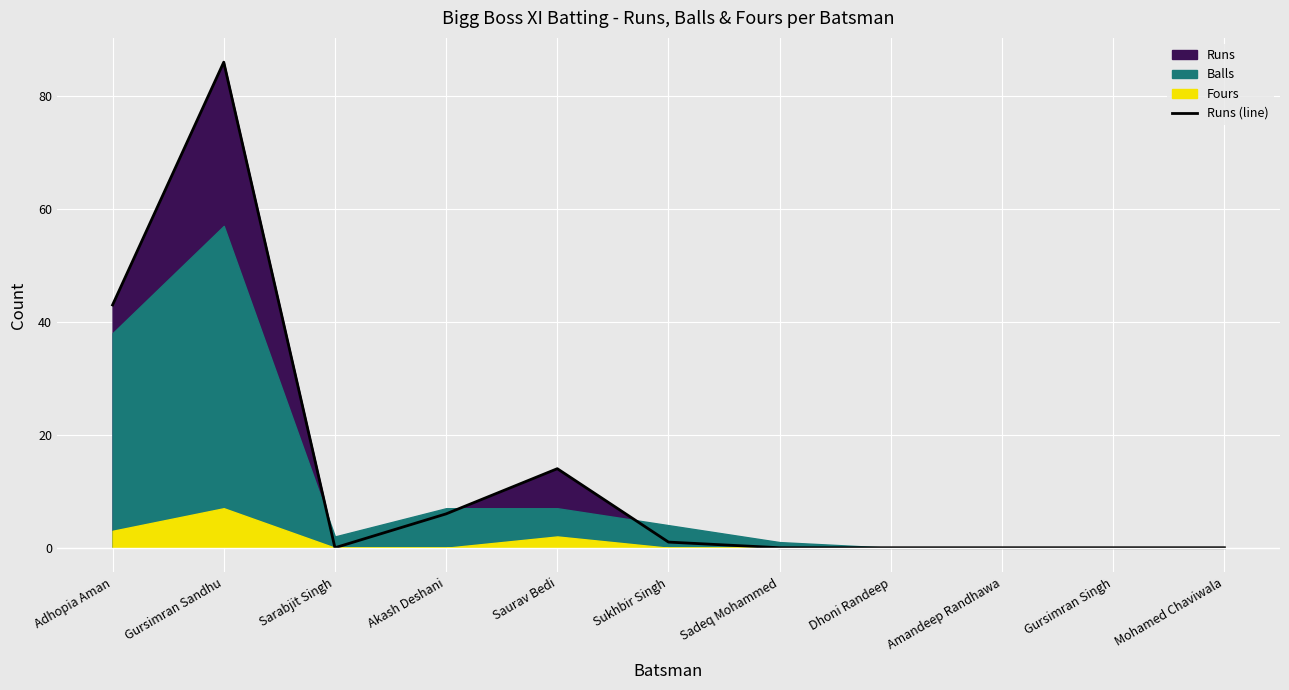

List the labels in order of value, largest first.

Gursimran Sandhu, Adhopia Aman, Saurav Bedi, Akash Deshani, Sukhbir Singh, Sarabjit Singh, Sadeq Mohammed, Dhoni Randeep, Amandeep Randhawa, Gursimran Singh, Mohamed Chaviwala